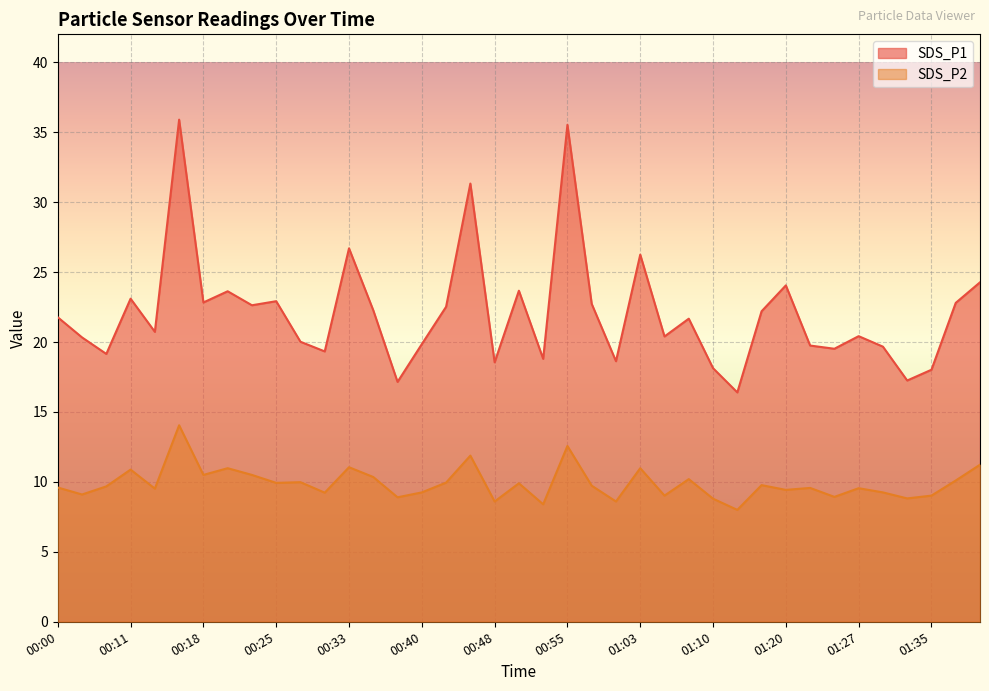

Is the value of SDS_P2 at 00:30 greater than the value of SDS_P1 at 00:50?

No